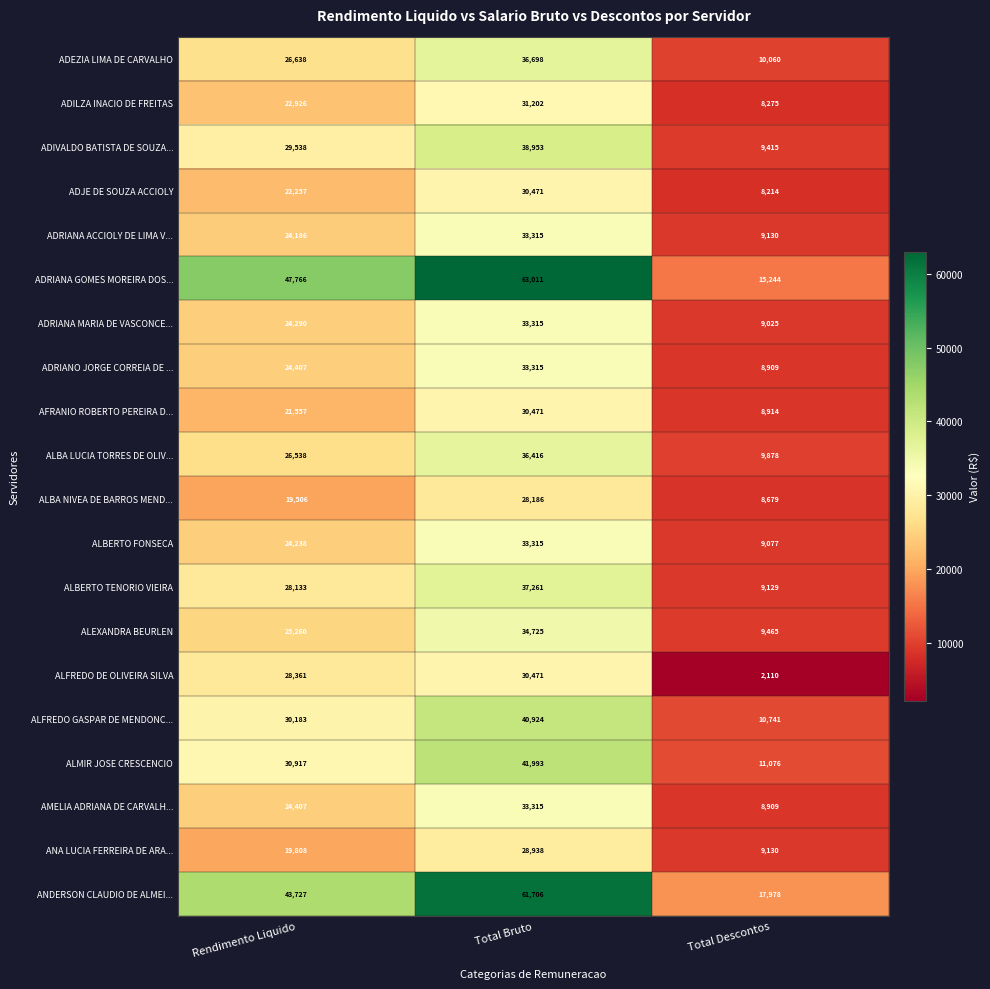

Between Rendimento Liquido and Total Bruto, which series saw the biggest shift?

ANDERSON CLAUDIO DE ALMEI...